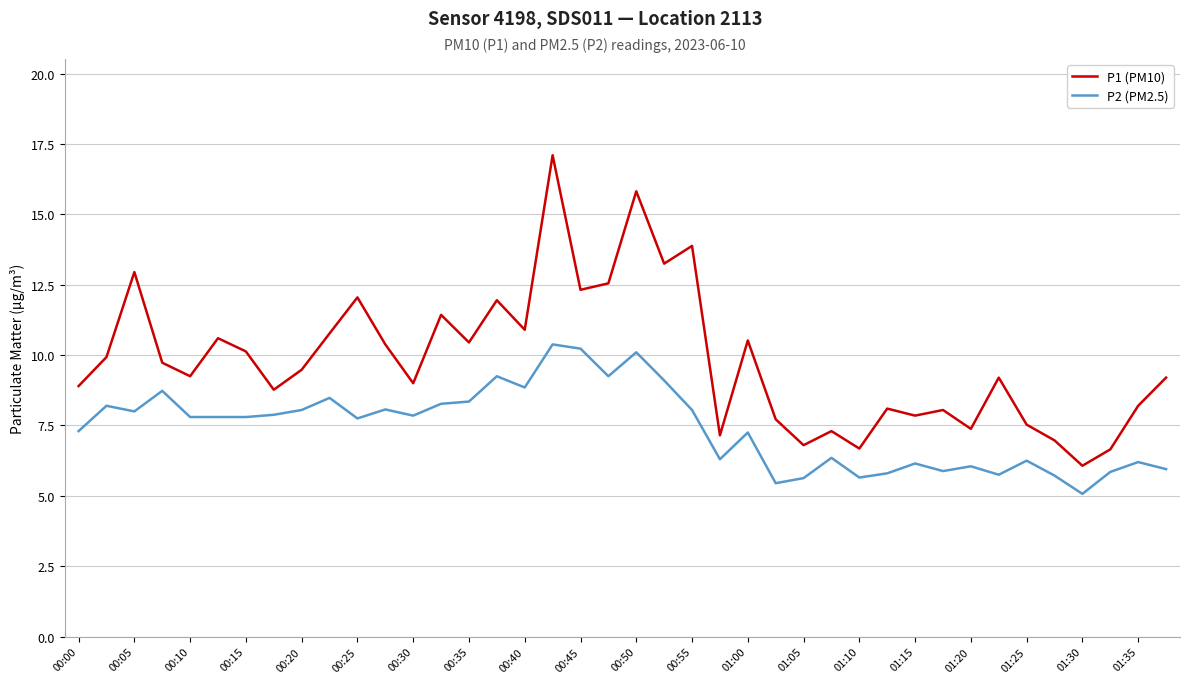

Which series has the largest total across all categories?

P1 (PM10)